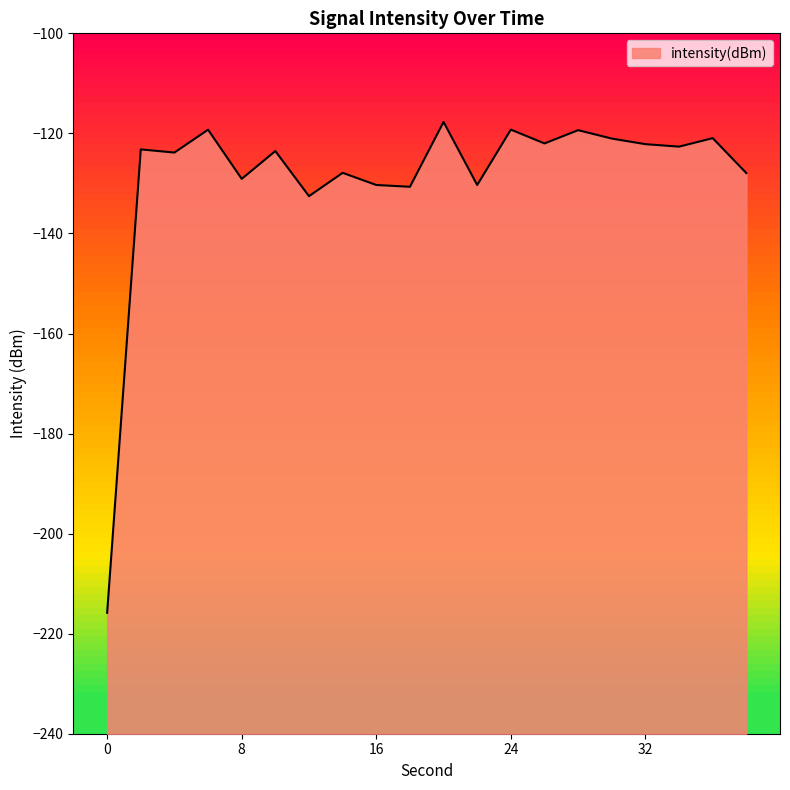

The chart shows a value of -122.2 at 32. True or false?

True